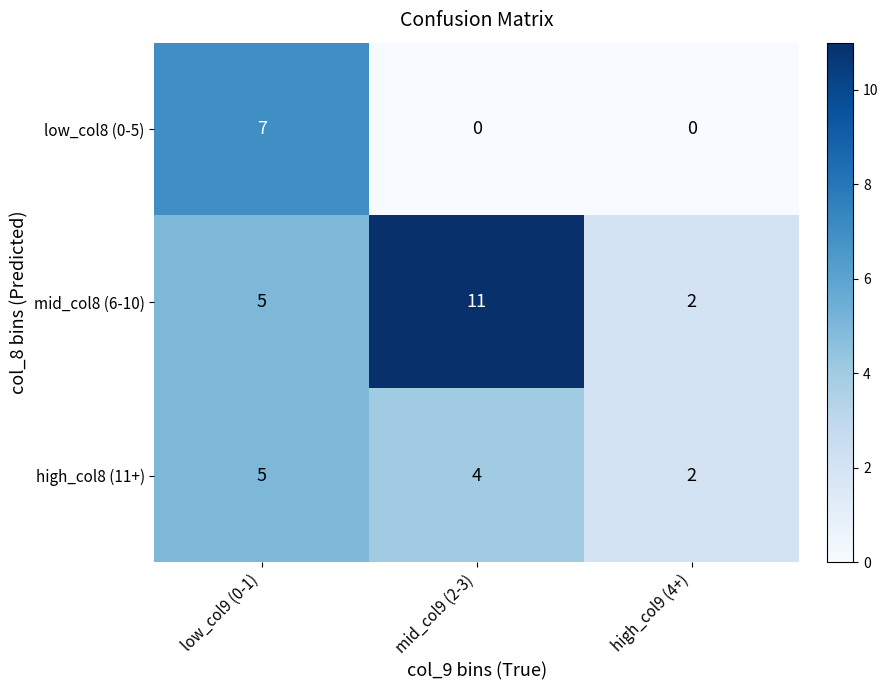

Count the mid_col8 (6-10) values in the range 2 to 11.

3